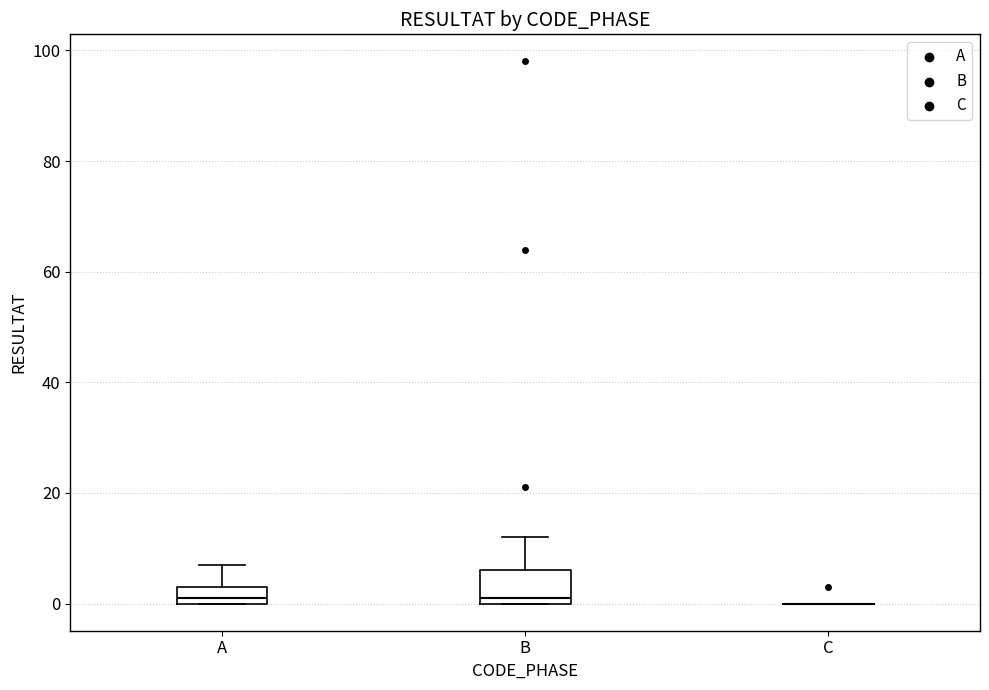

Which box is the tallest, from its lower edge to its upper edge?

B